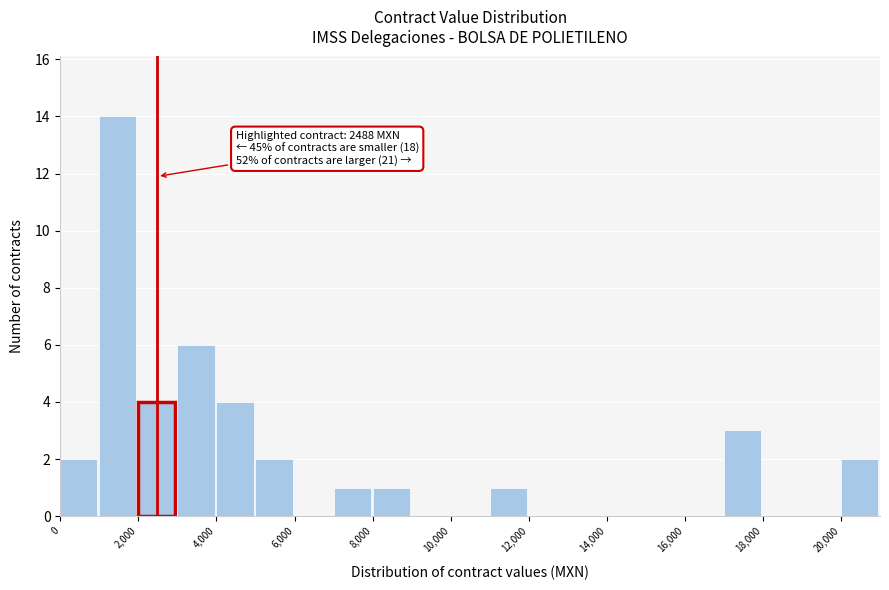

Which range on the x-axis has the tallest bar?

1000 to 2000